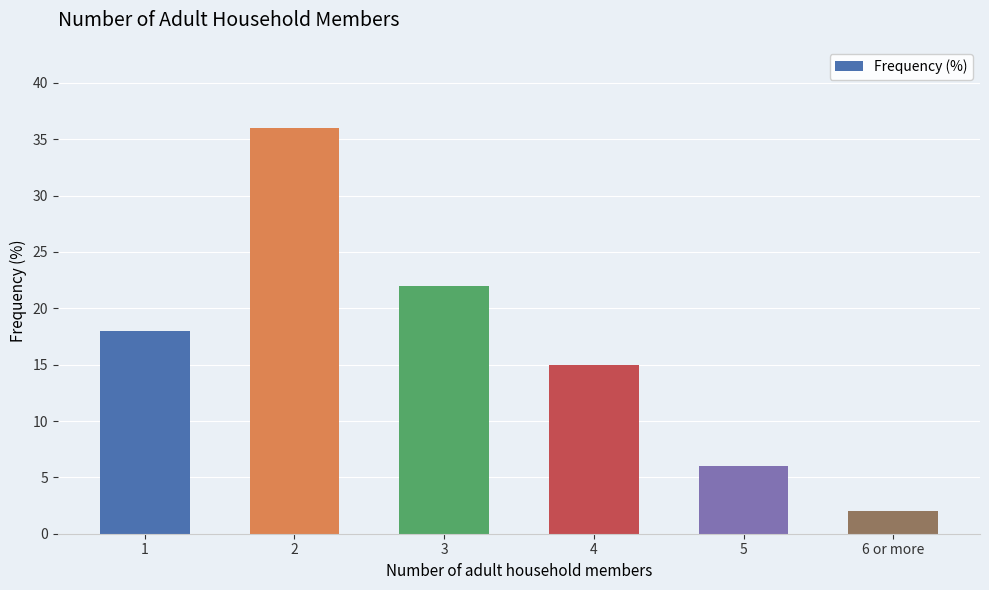

Read the value at 5, to the nearest 10.

10